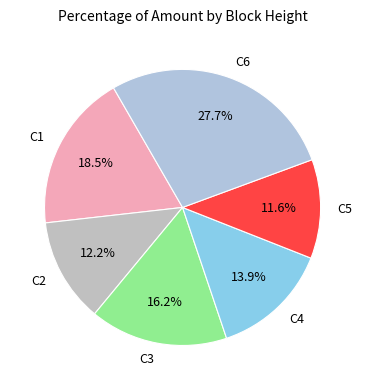

Which slice is the smallest?

C5